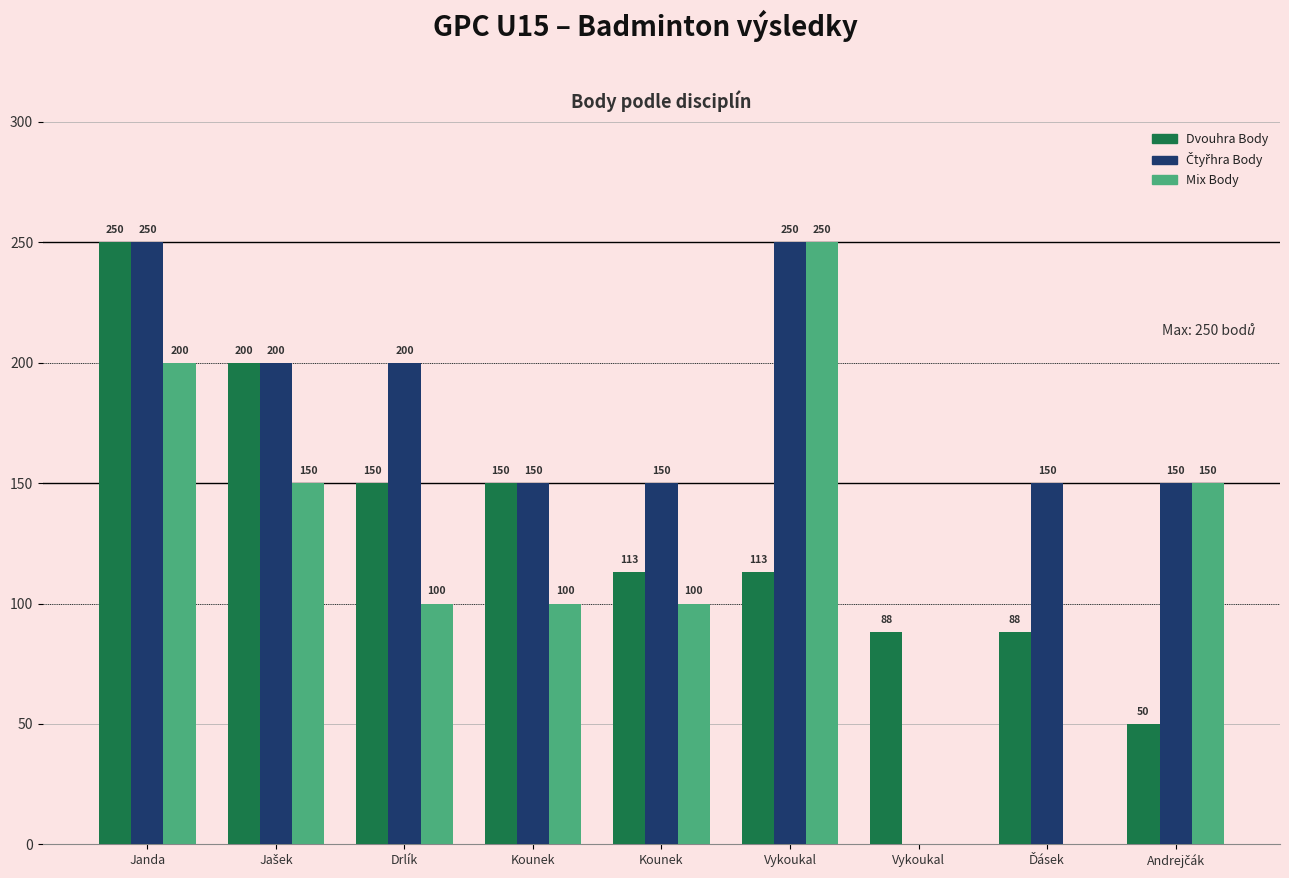

Does the chart contain stacked bars?

No